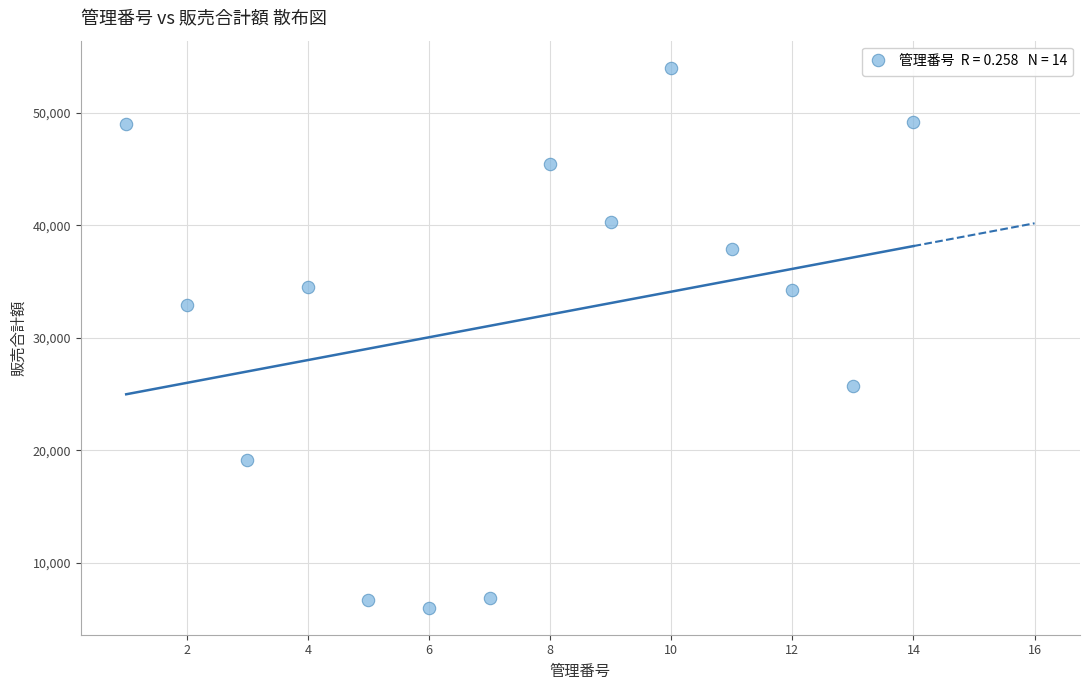

What Y value in the scatter plot is closest to 30000?

32900